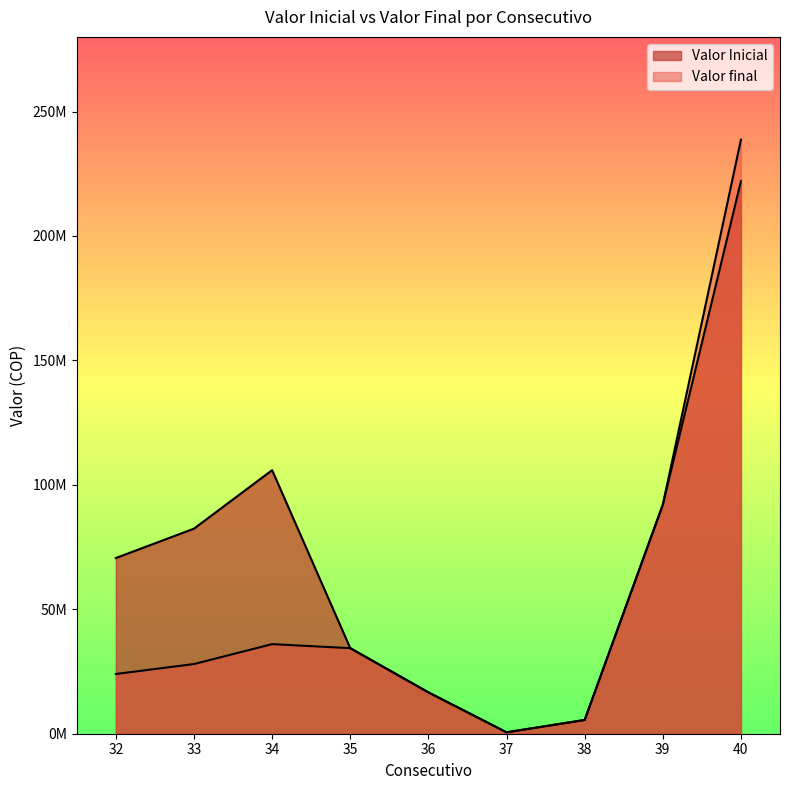

Read the Valor Inicial value at 38, to the nearest 100.

5530000